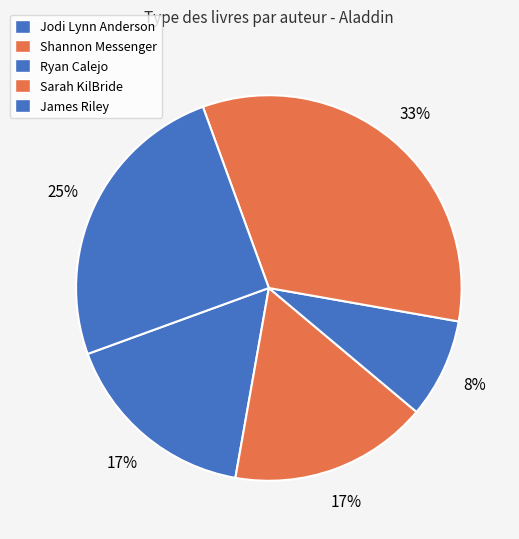

Is there any slice that represents more than half of the pie?

No